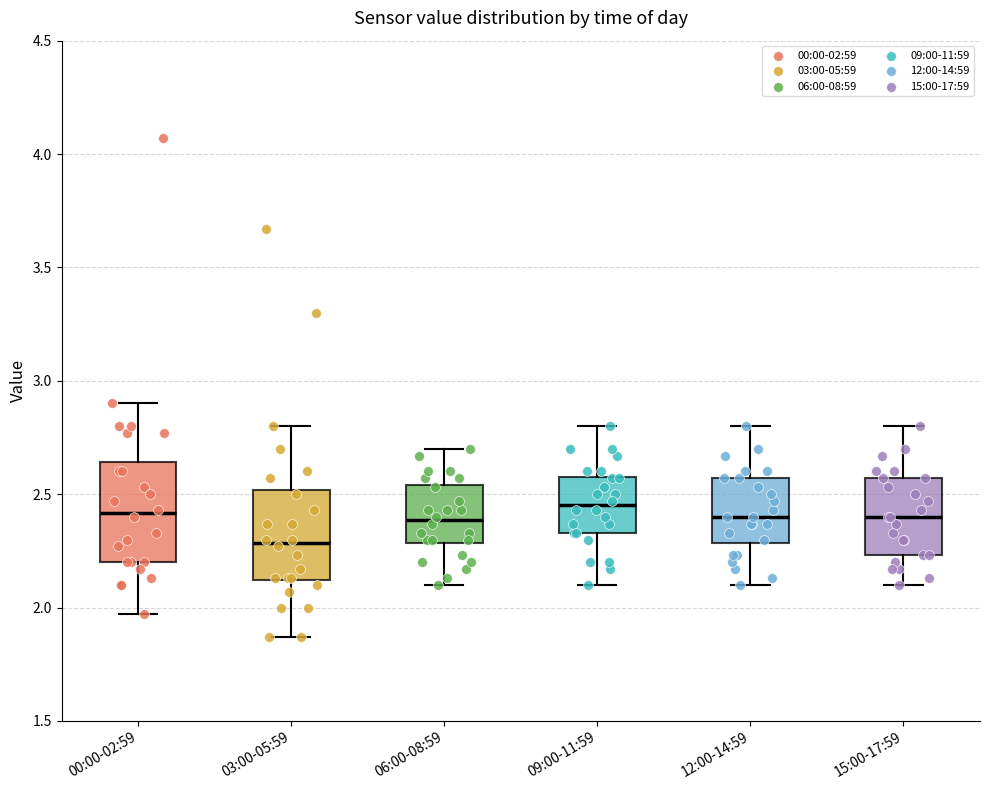

Where is the lower edge of the box for 15:00-17:59 on the y-axis? The values are not printed on the chart, so give them approximately, as read against the axis.

2.25